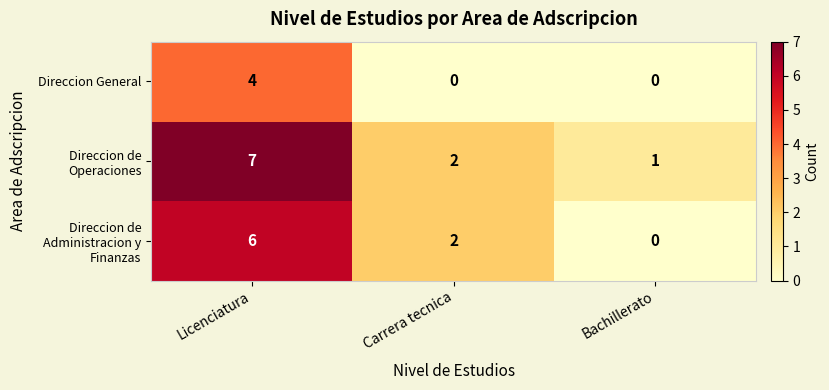

How many series are shown in this chart?

3